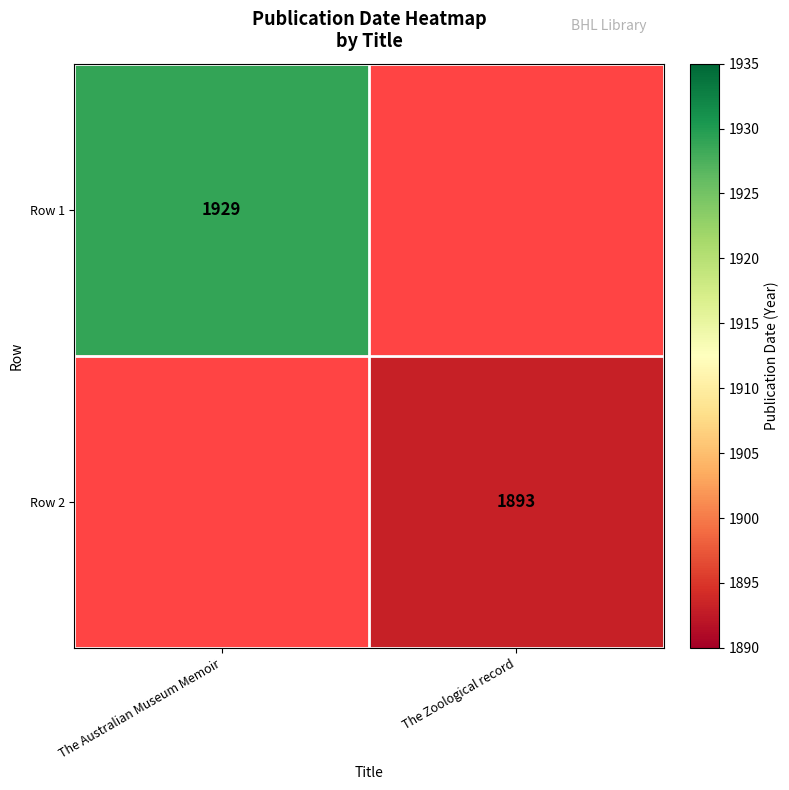

True or false: Row 1 has a value of 2691 at The Australian Museum Memoir.

False